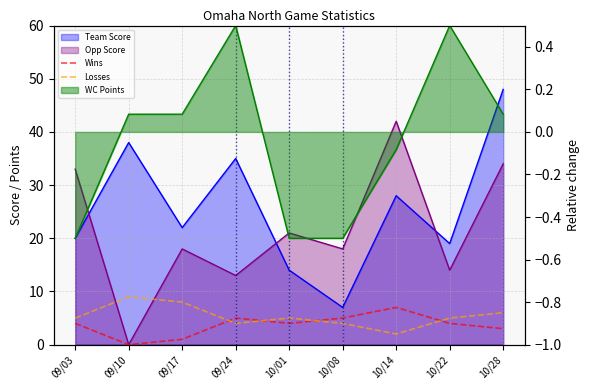

The value of Wins at 09/03 is 2. True or false?

False